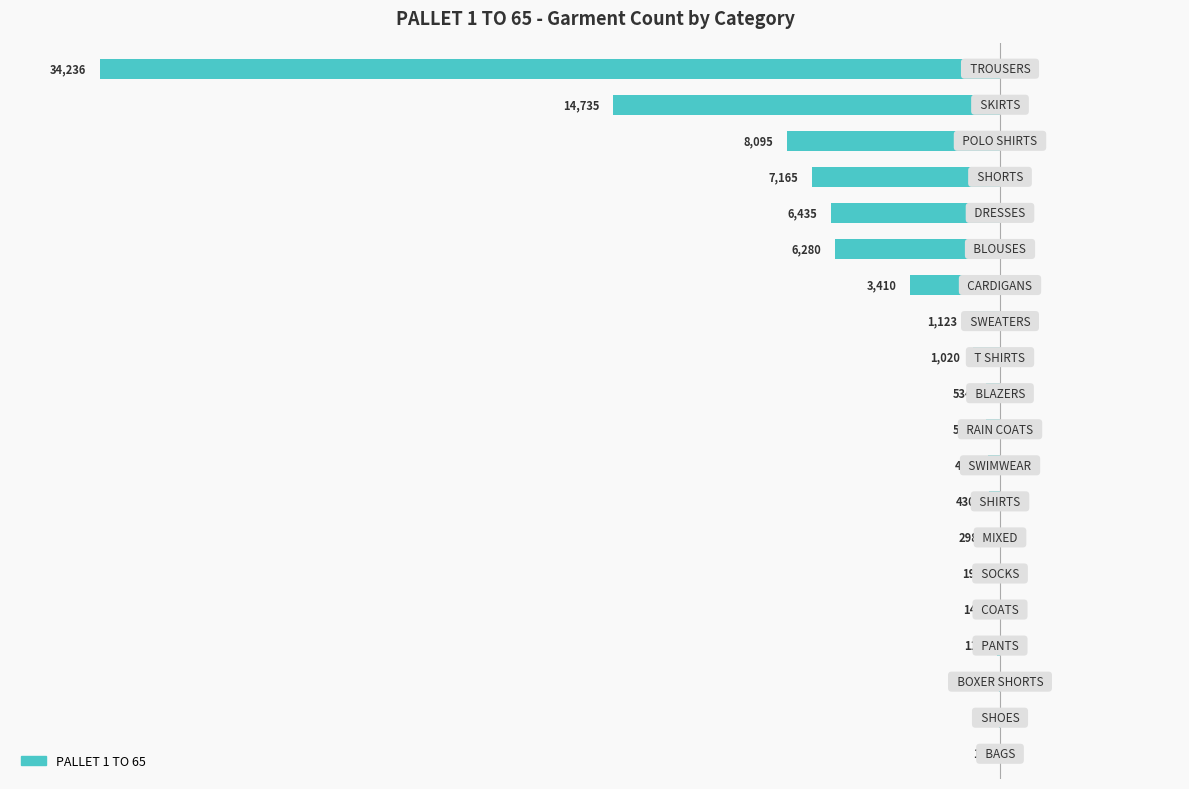

Count the number of data series in this chart.

1